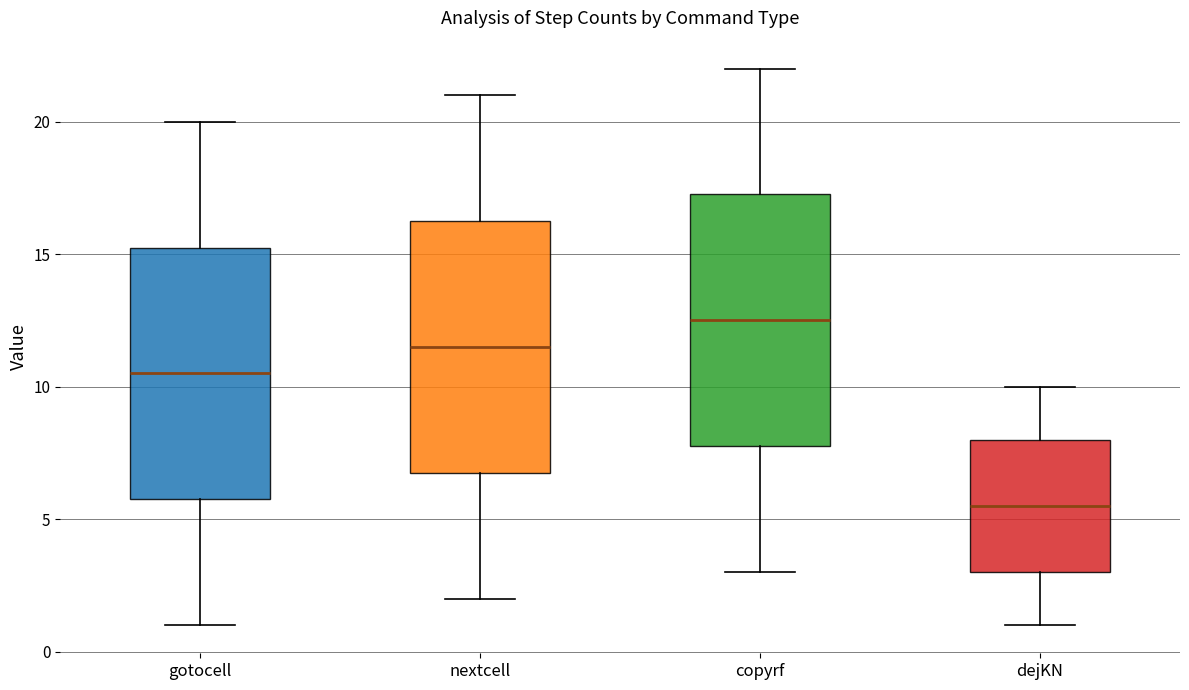

Which box has the highest median line?

copyrf